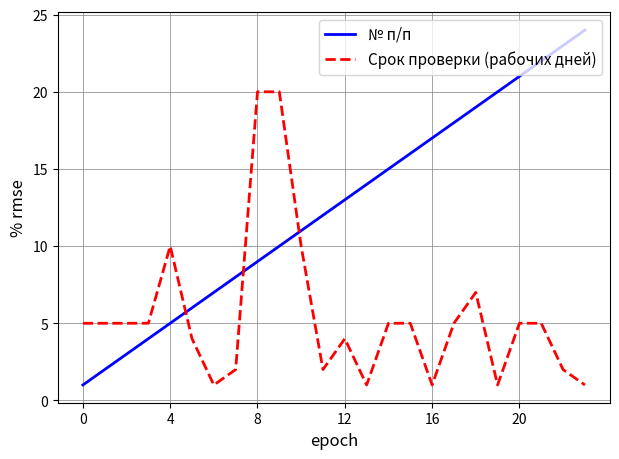

Which series ends up on top after the final intersection of Срок проверки (рабочих дней) and № п/п?

№ п/п